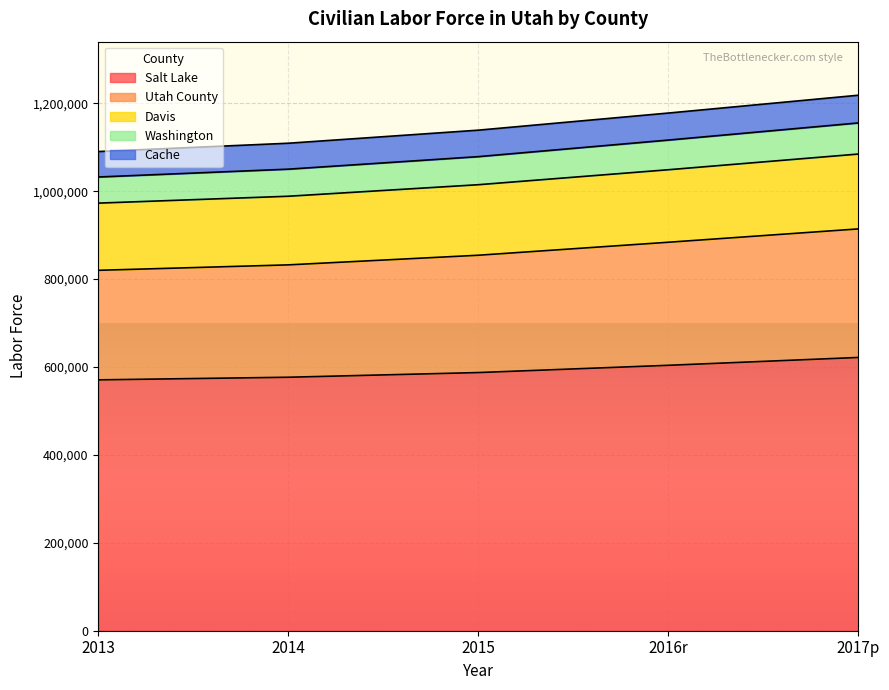

What is the minimum value for Salt Lake?

570777